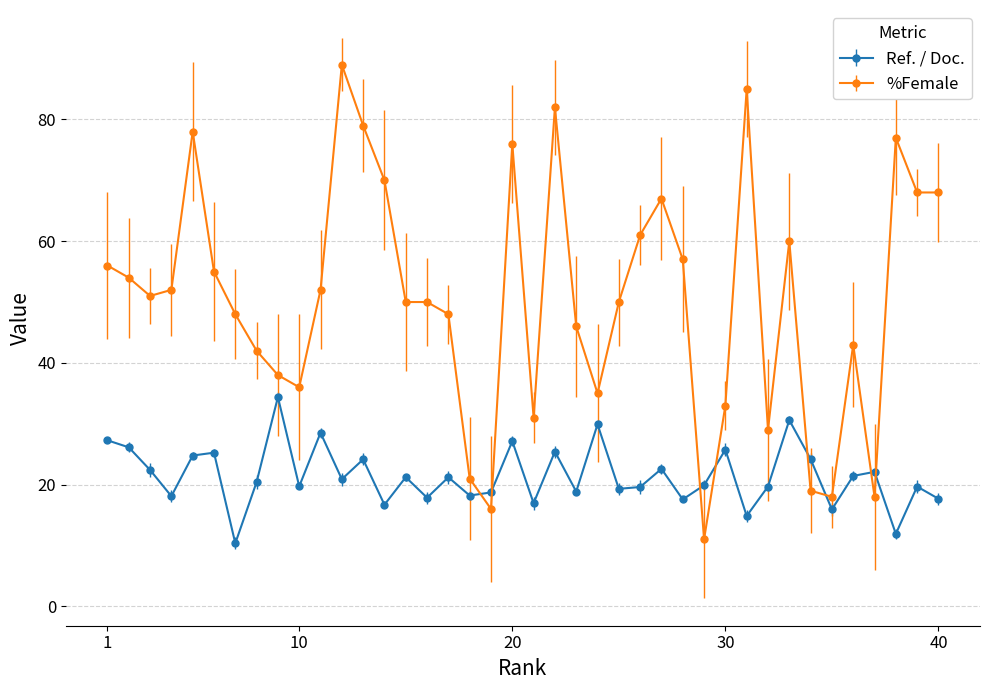

What is the difference between the maximum and minimum values in the %Female series?

78.0